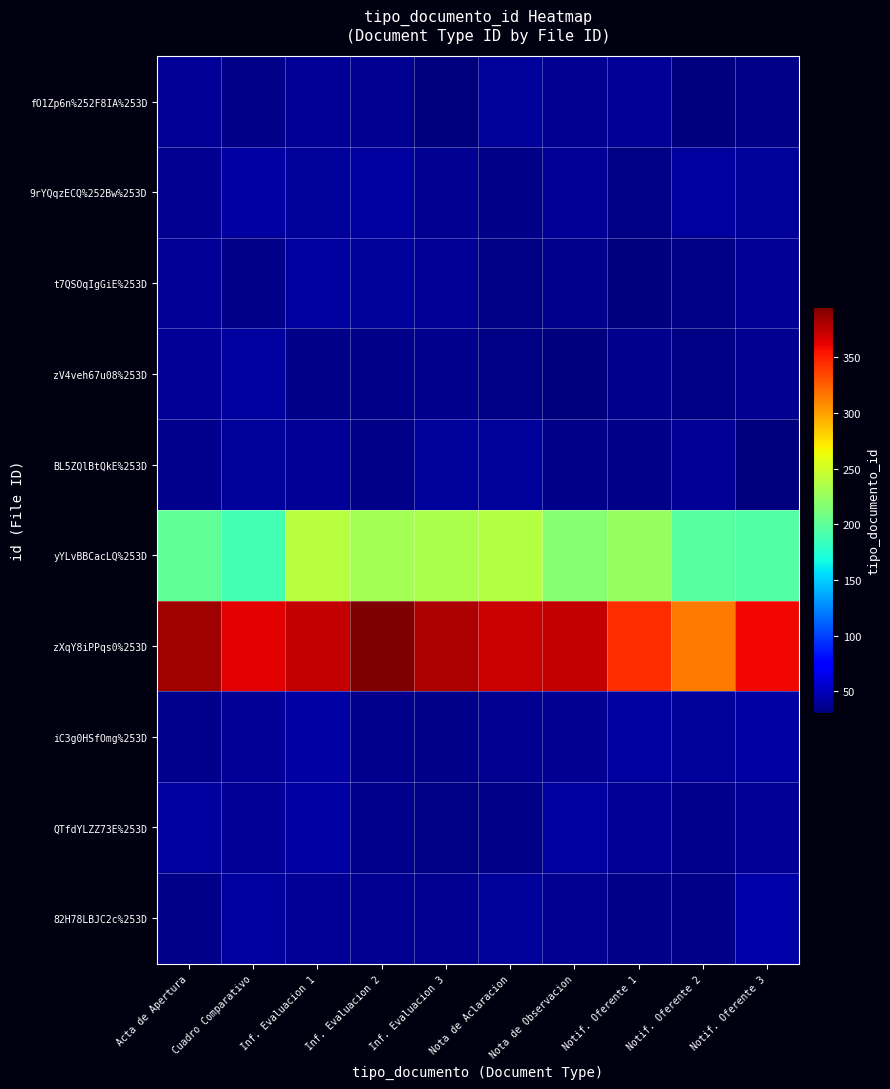

At how many categories does at least one series exceed 81?

10